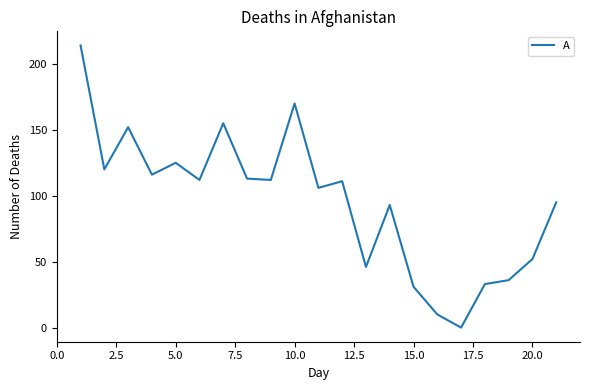

What is the difference between the maximum and minimum values?

214